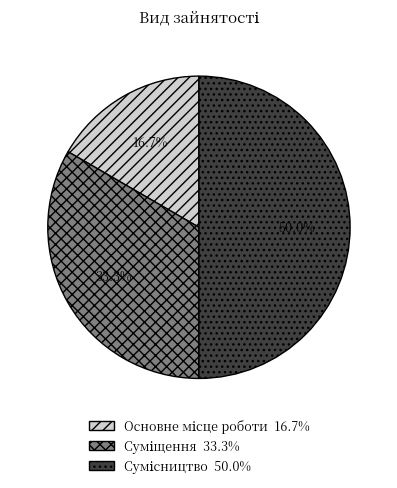

What is the largest slice in the pie chart?

Сумісництво